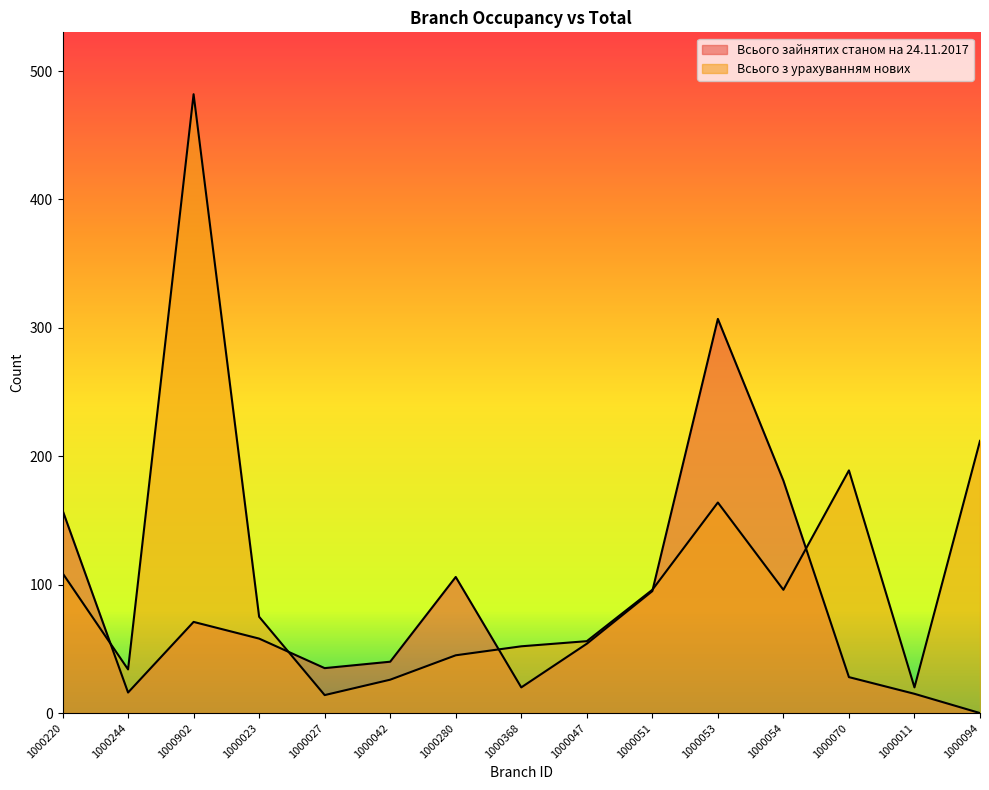

How many lines are shown in the chart?

2